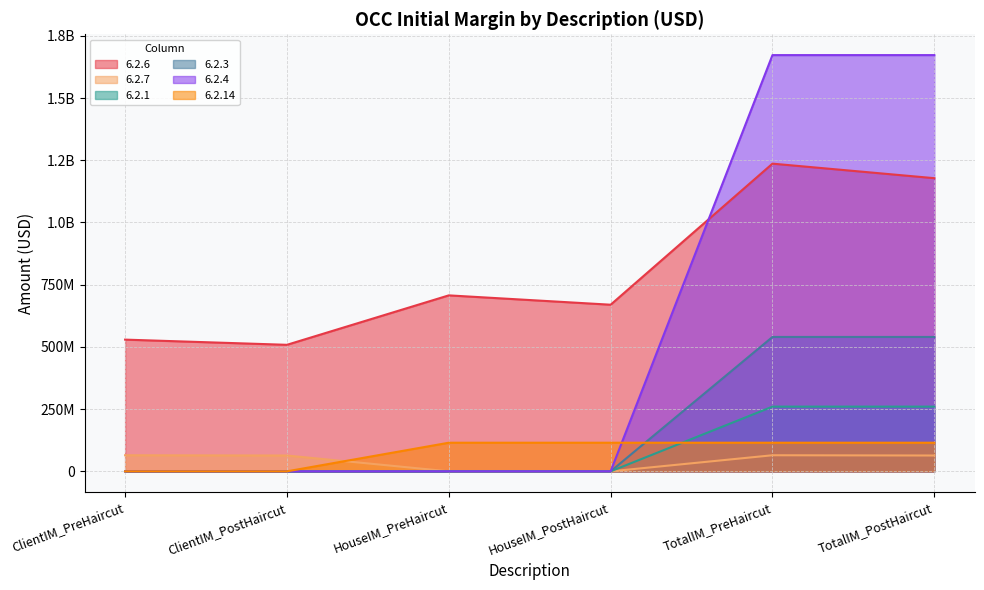

Where is 6.2.7 nearest to the value 32324508?

ClientIM_PostHaircut